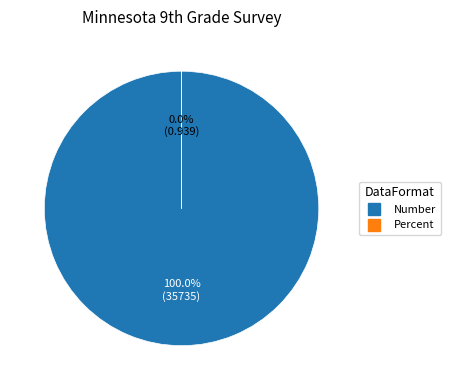

Count the number of slices in the pie.

2